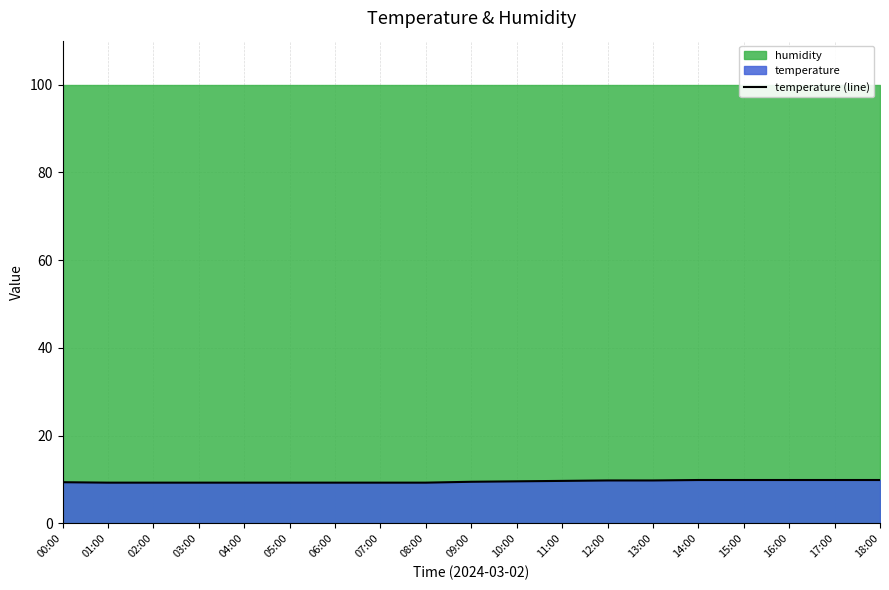

List the labels in order of value, largest first.

14:00, 15:00, 16:00, 17:00, 18:00, 12:00, 13:00, 11:00, 10:00, 09:00, 00:00, 01:00, 02:00, 03:00, 04:00, 05:00, 06:00, 07:00, 08:00